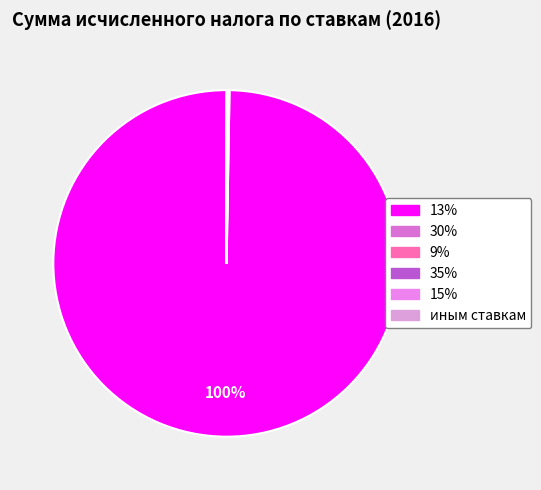

How many segments does this pie chart have?

6